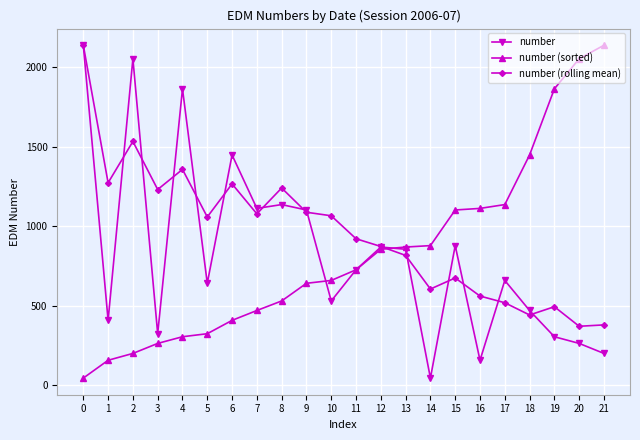

What are all the series names shown in the legend?

number, number (sorted), number (rolling mean)